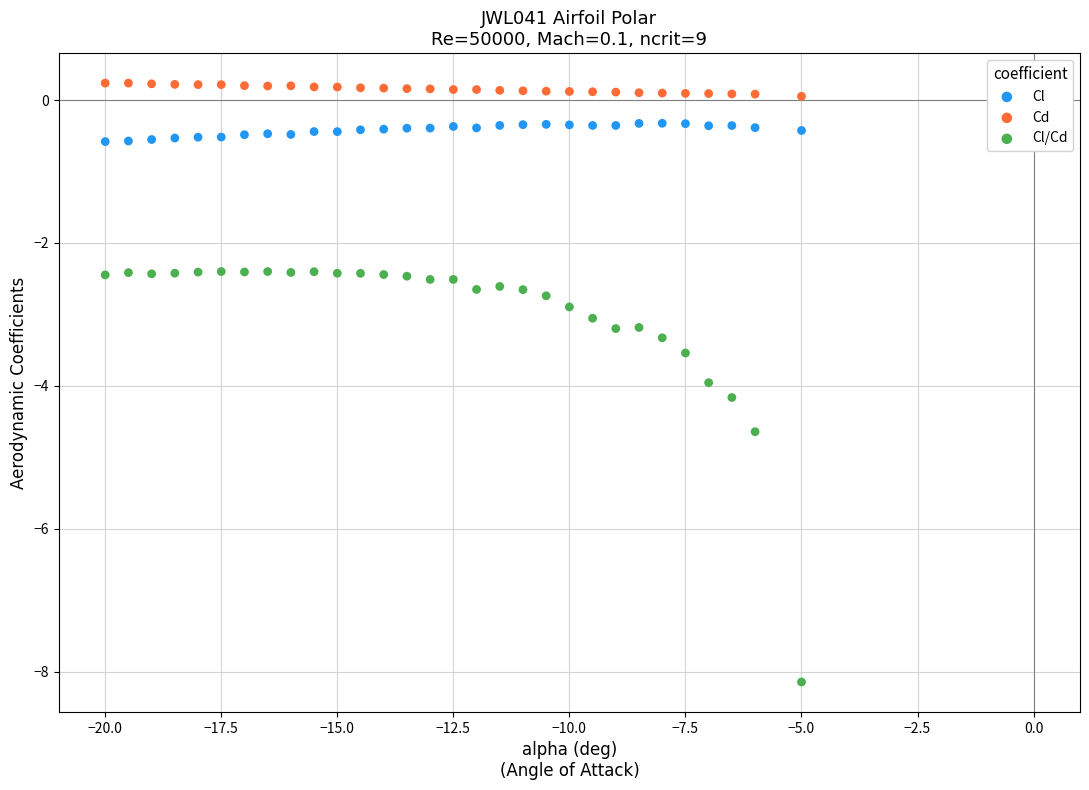

Which series reaches the minimum Y coordinate?

Cl/Cd